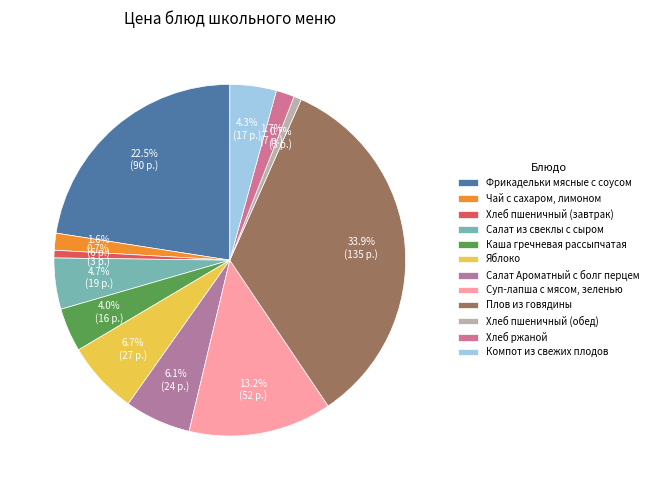

How many segments does this pie chart have?

12